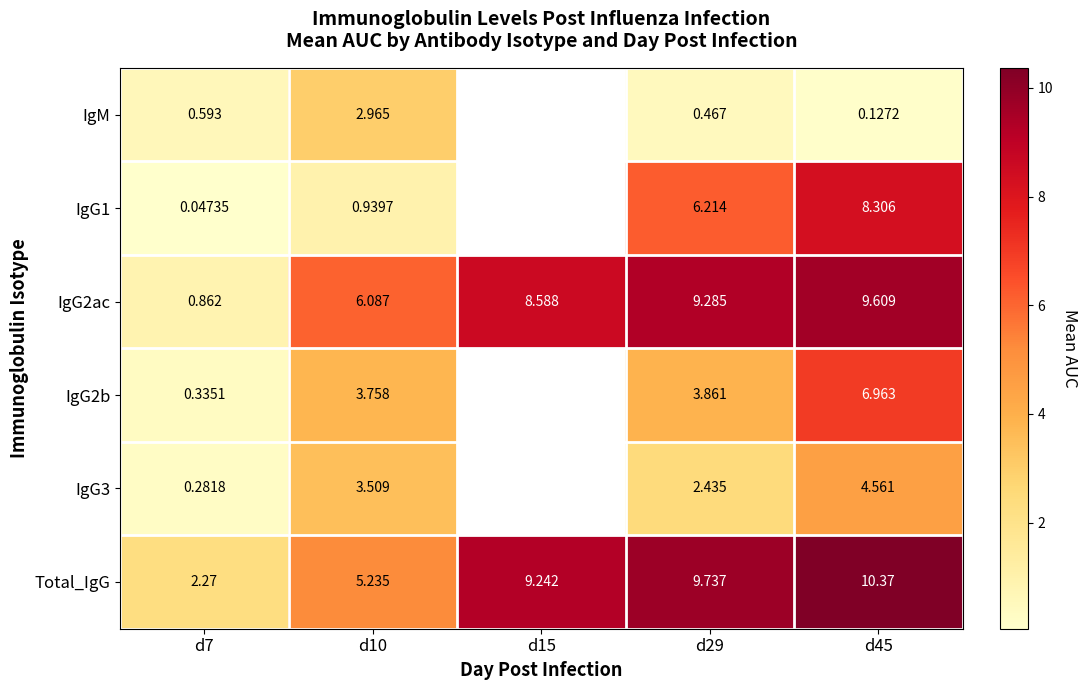

At which category does the chart reach its minimum across all series?

d7